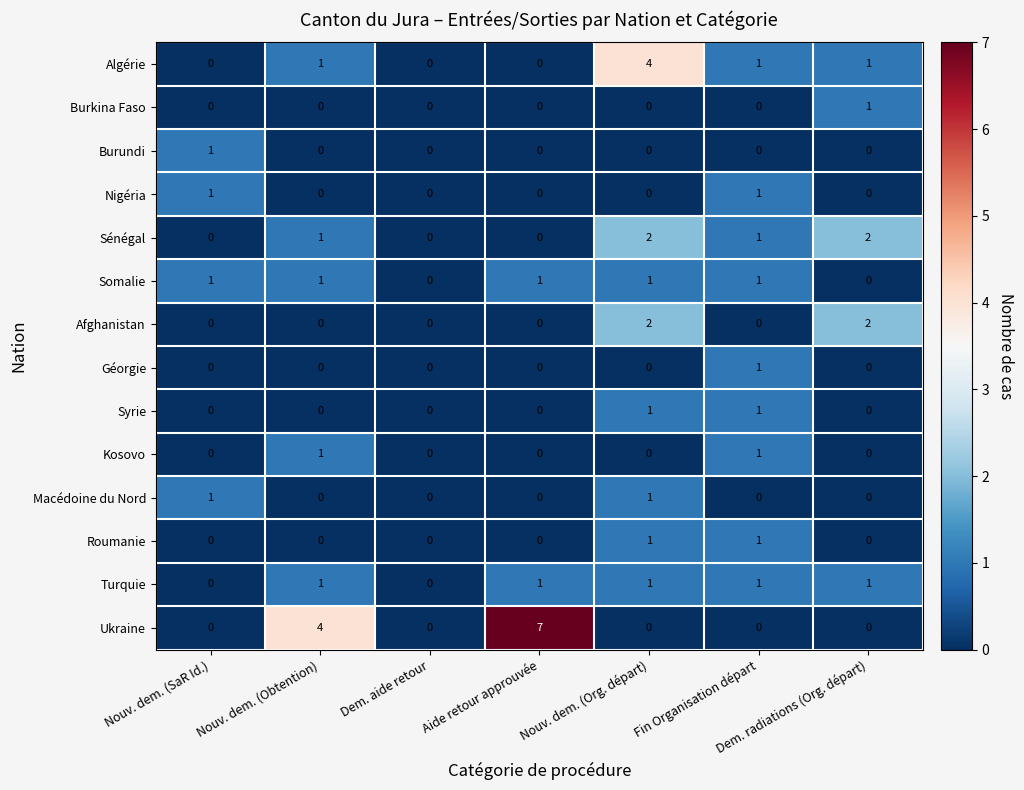

Count the number of data series in this chart.

14